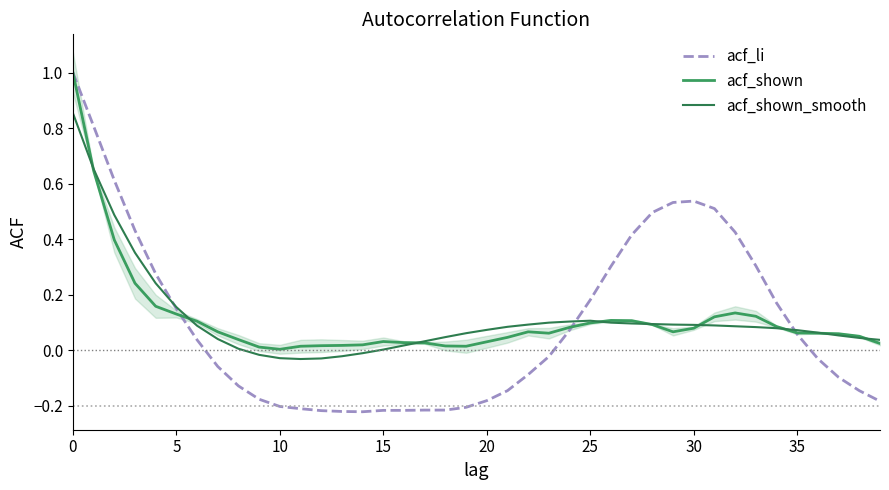

True or false: acf_shown_smooth has a value of 0.1 at 19.

True